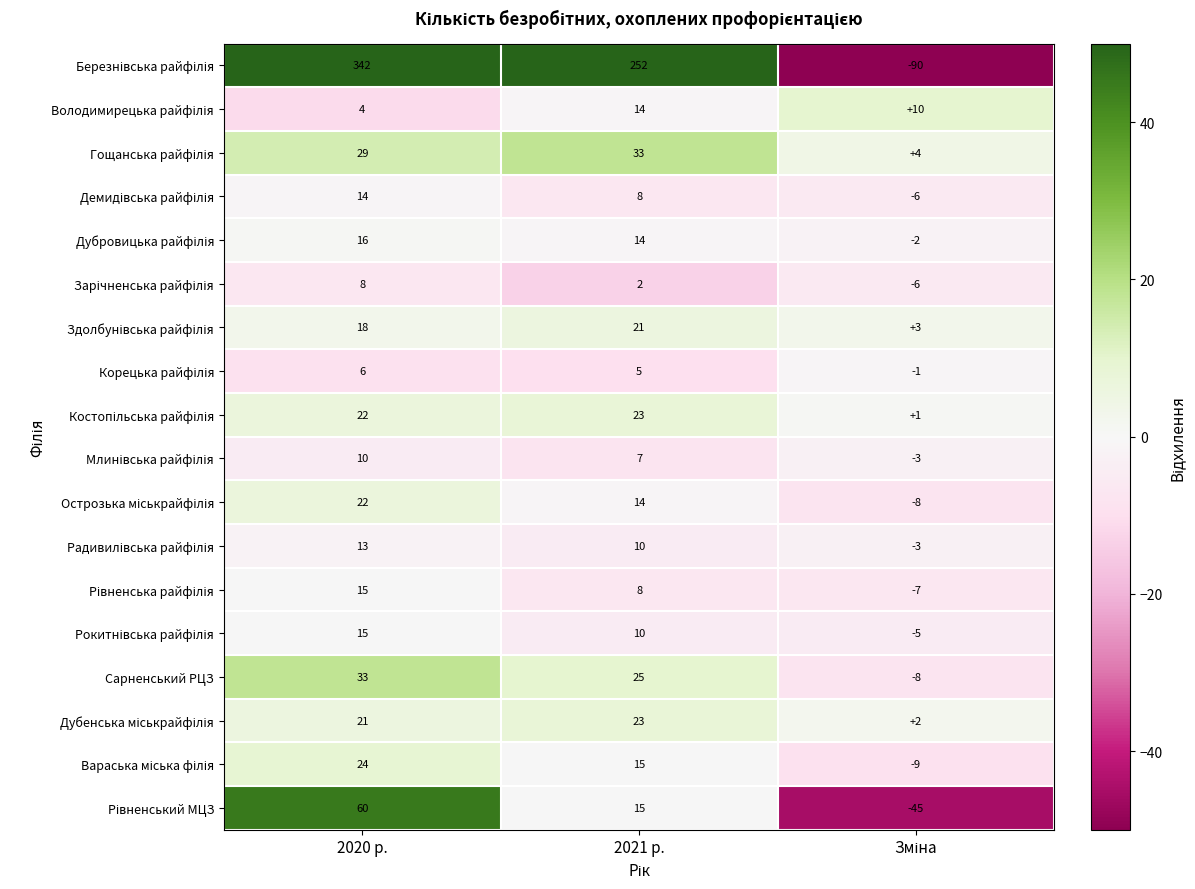

What is the total value across all series at 2021 р.?

499